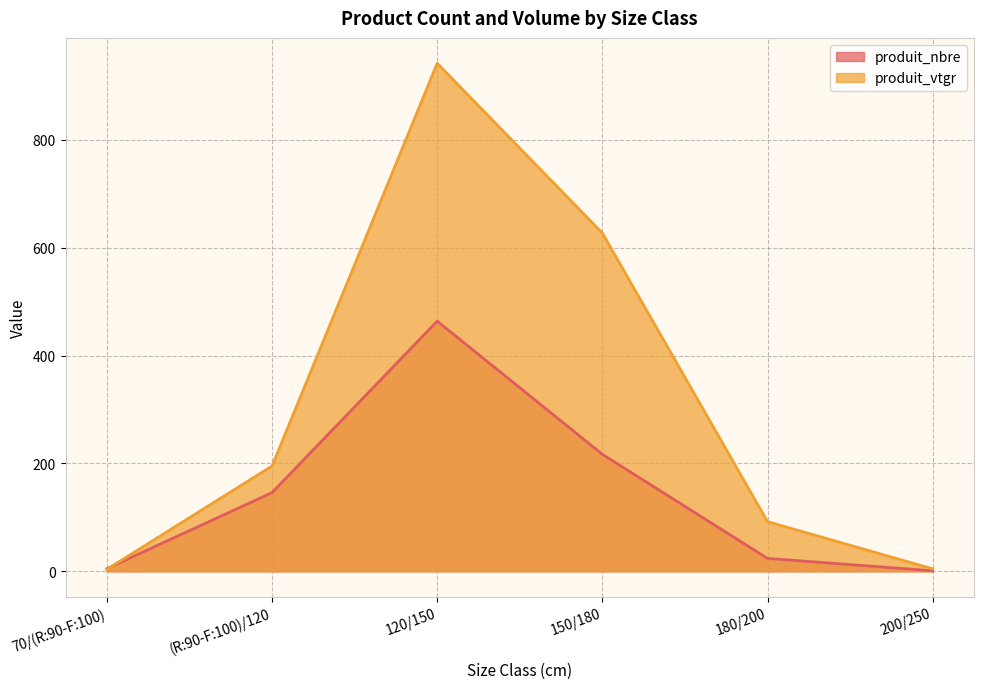

Between which two adjacent categories do produit_nbre and produit_vtgr first intersect?

70/(R:90-F:100) and (R:90-F:100)/120